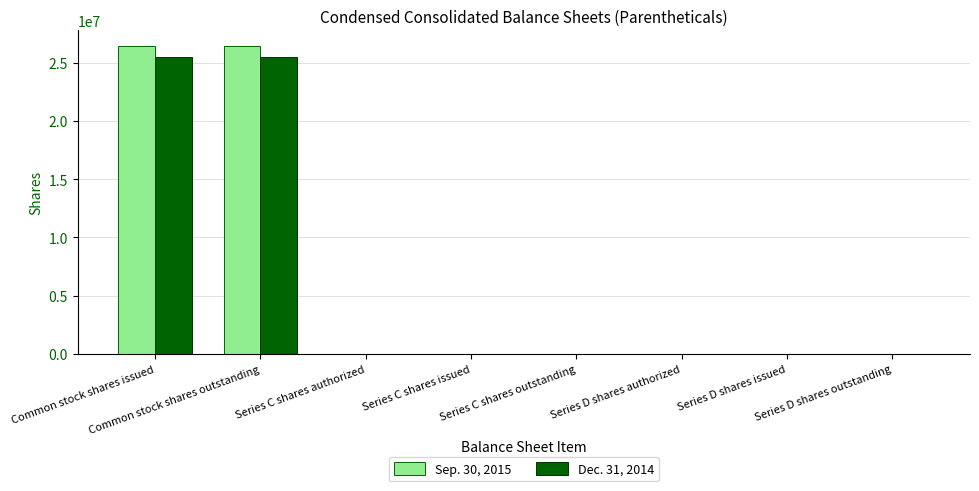

What is the sum of the Dec. 31, 2014 values at Series D shares issued and Series C shares authorized?

1200